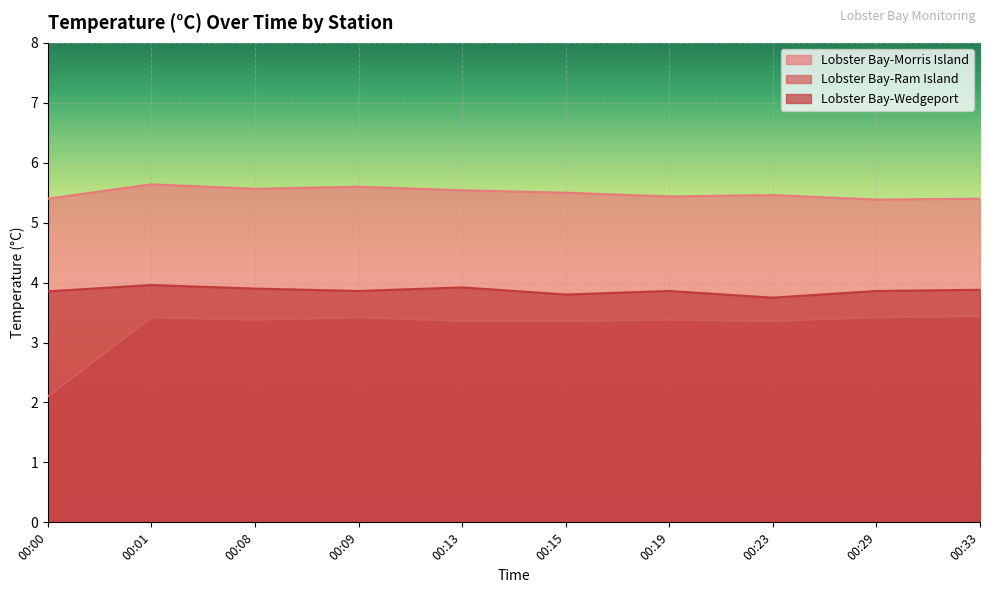

Which series has the largest total across all categories?

Lobster Bay-Morris Island